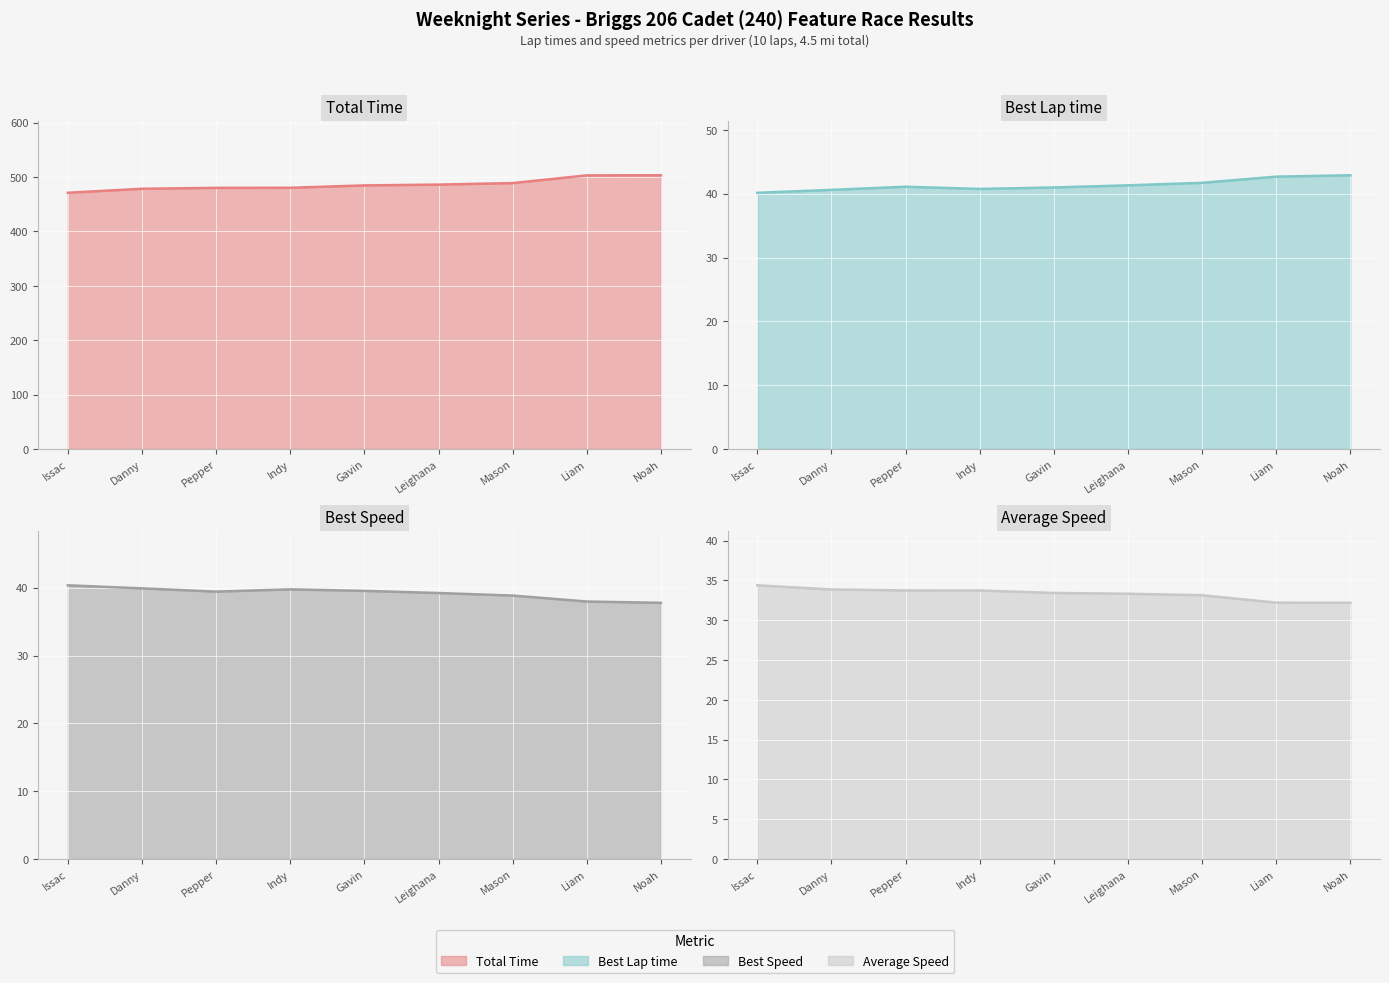

Rank the series by their maximum value, from lowest to highest.

Average Speed, Best Speed, Best Lap time, Total Time